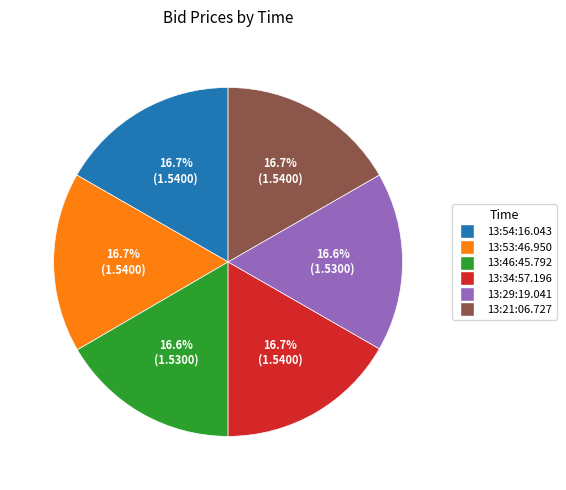

How many segments does this pie chart have?

6